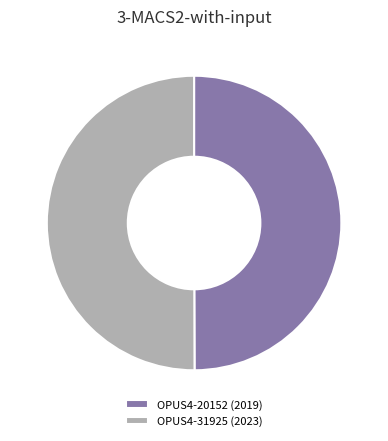

The OPUS4-31925 slice represents 50% of the pie. True or false?

True